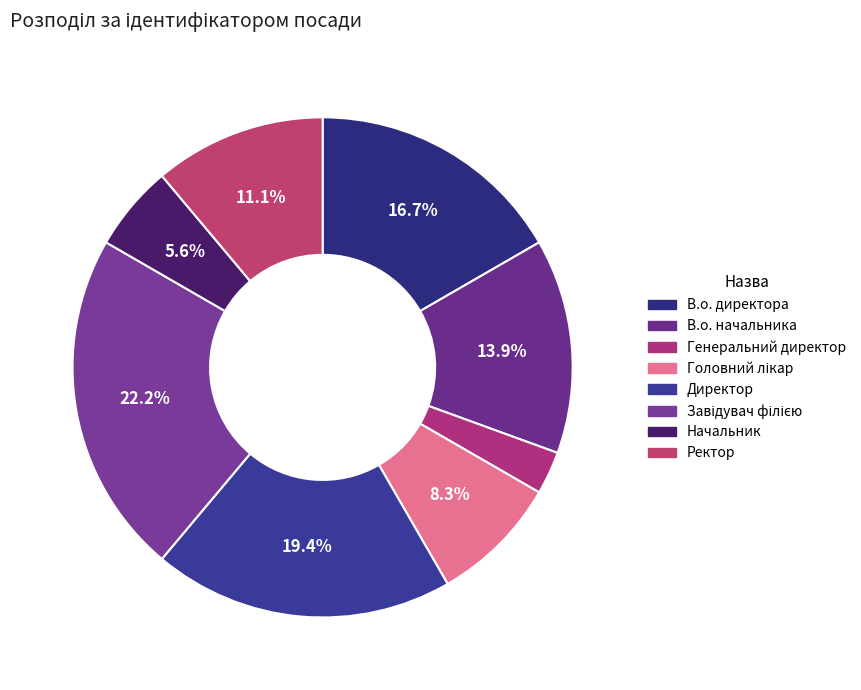

Is Завідувач філією the majority of the pie?

No